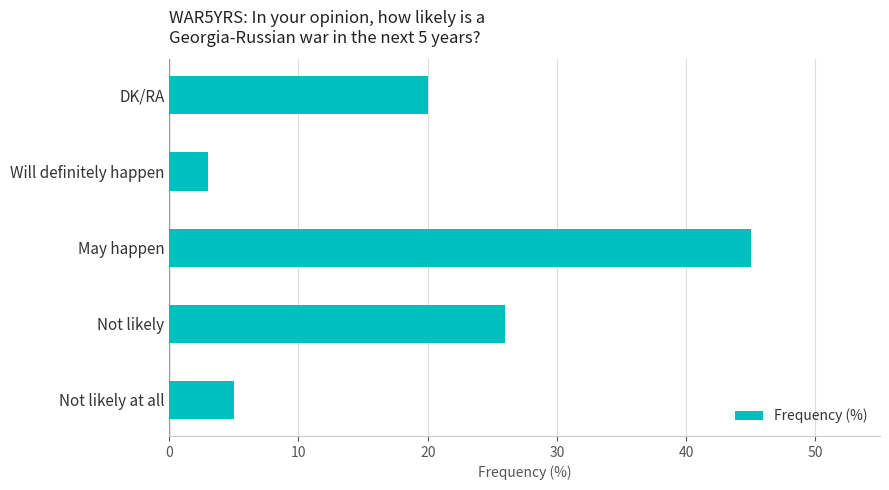

True or false: the data shows 5 at Will definitely happen.

False